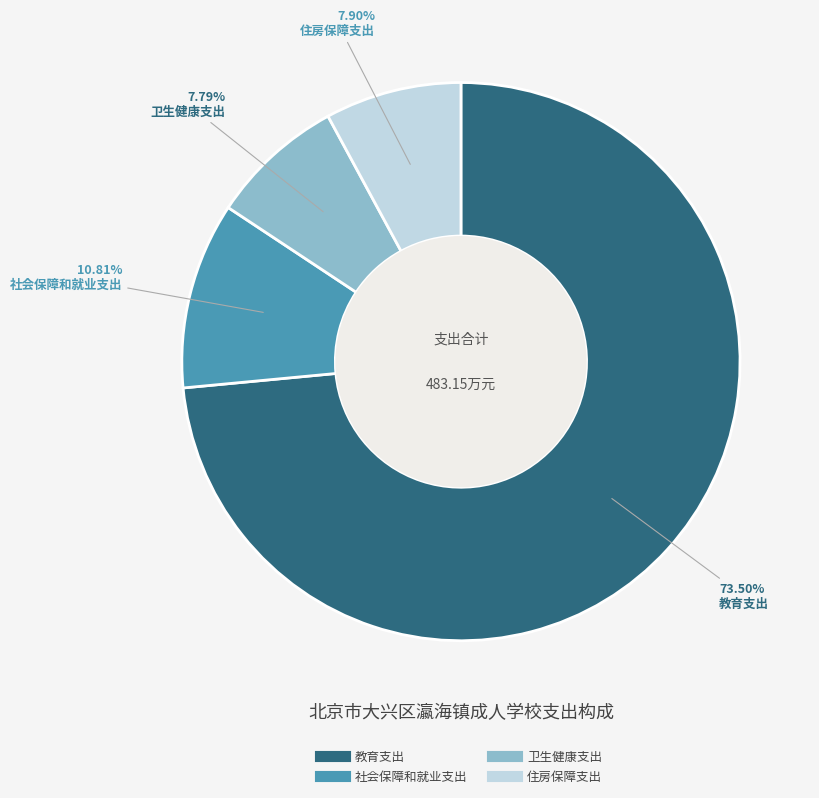

What is the largest slice in the pie chart?

教育支出